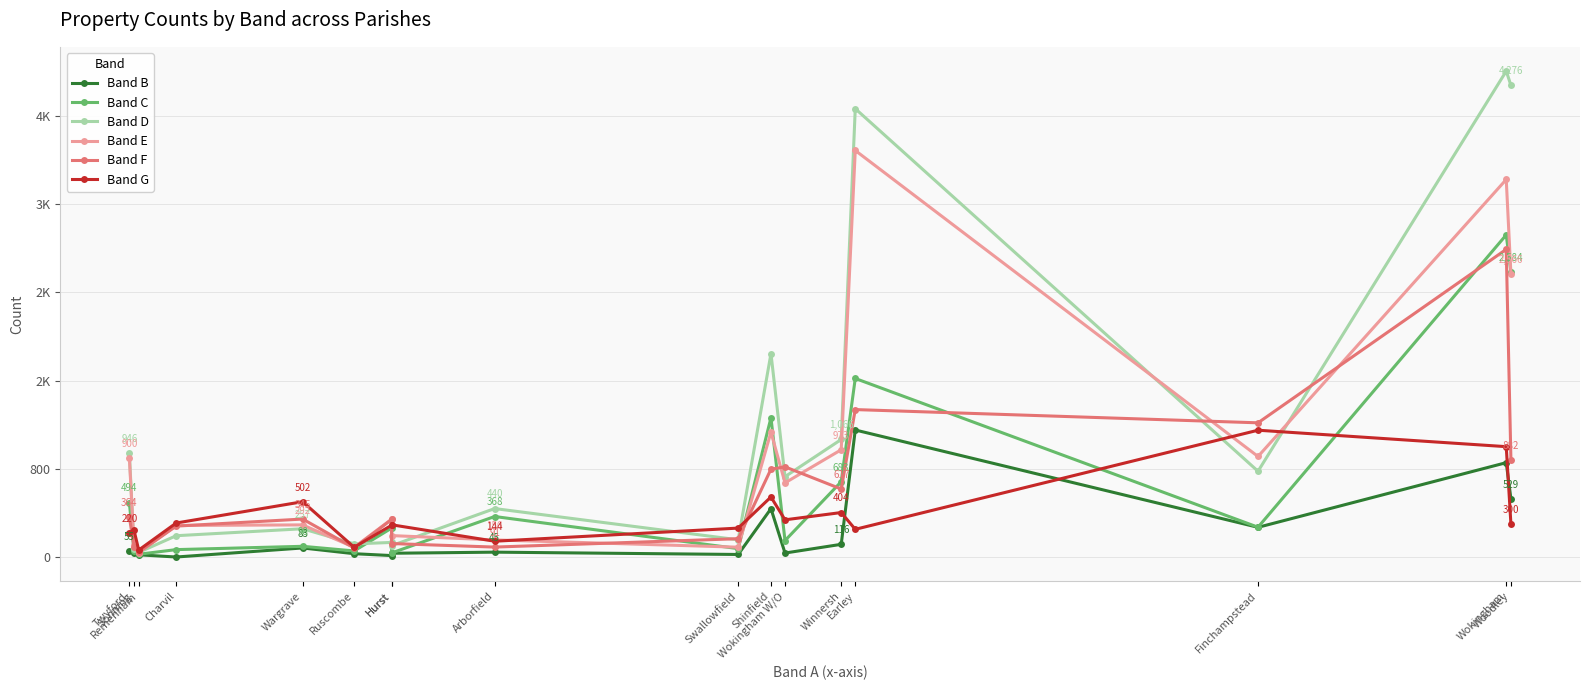

True or false: Band E has a value of 1418 at Finchampstead.

False